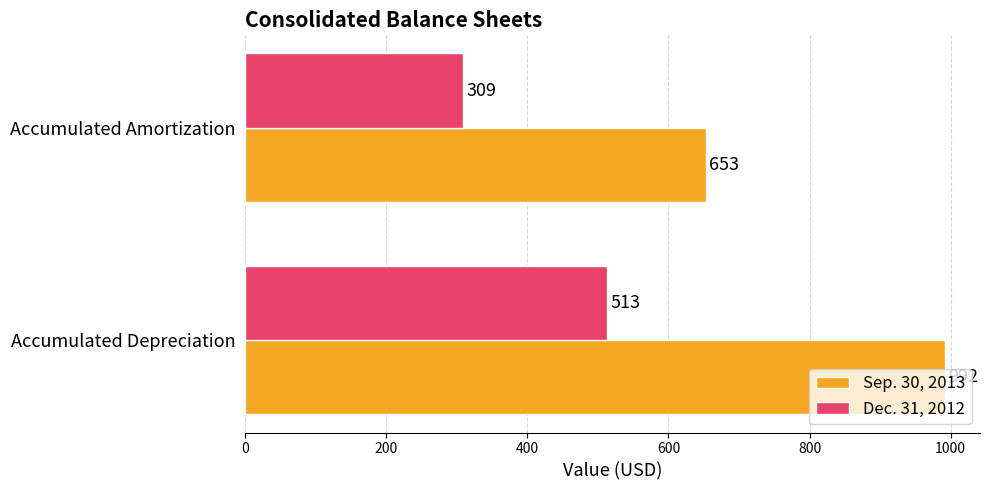

What is the minimum value shown in the chart?

309